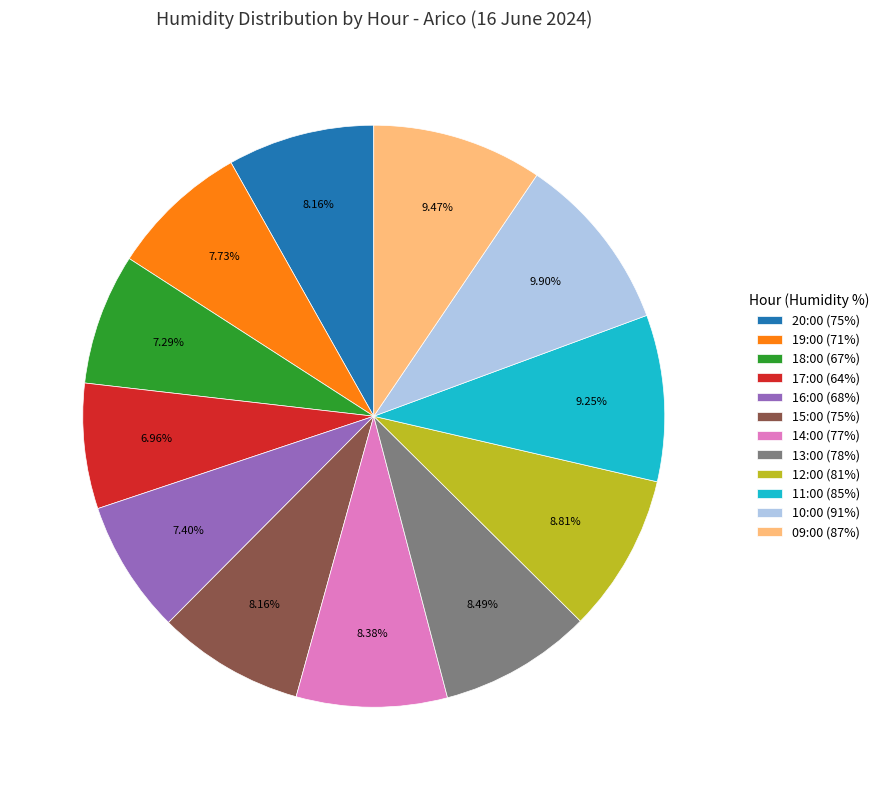

To the nearest percent, what is the difference between the largest and smallest slice percentages?

3%